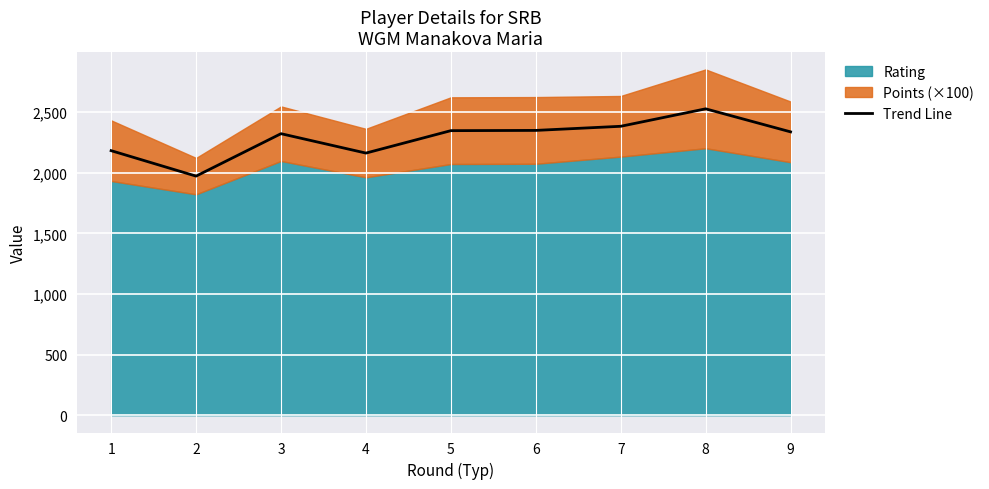

How many data points are less than 2337?

4